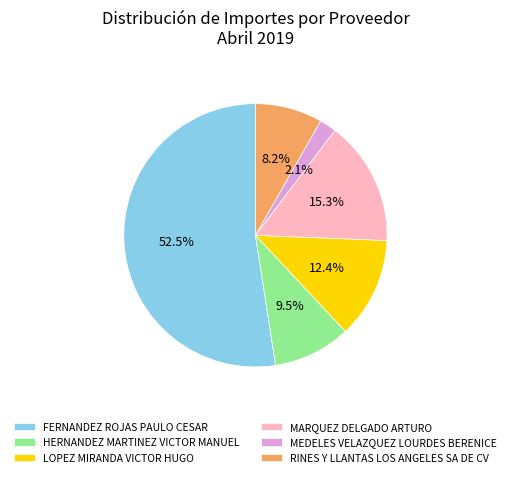

How many segments does this pie chart have?

6